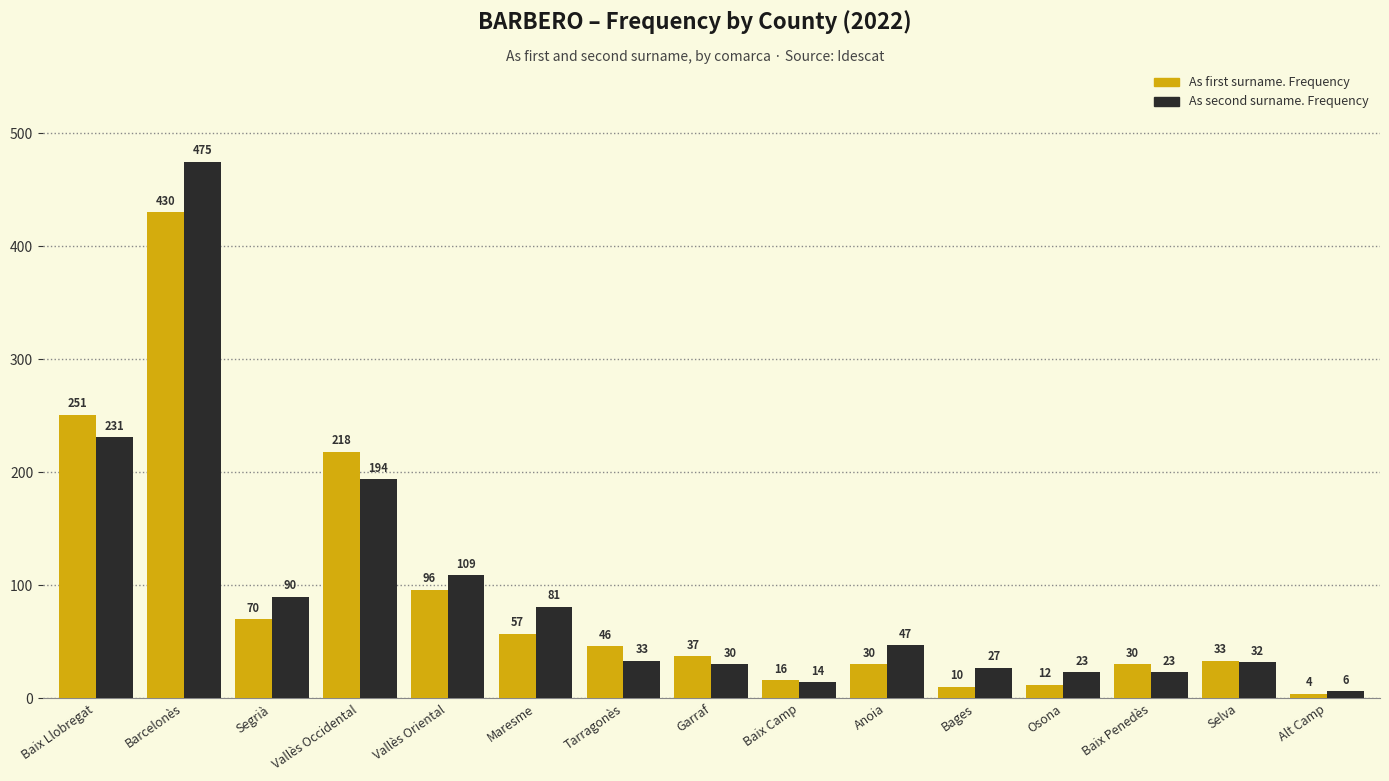

Is it true that As second surname. Frequency equals 130 at Baix Llobregat?

False